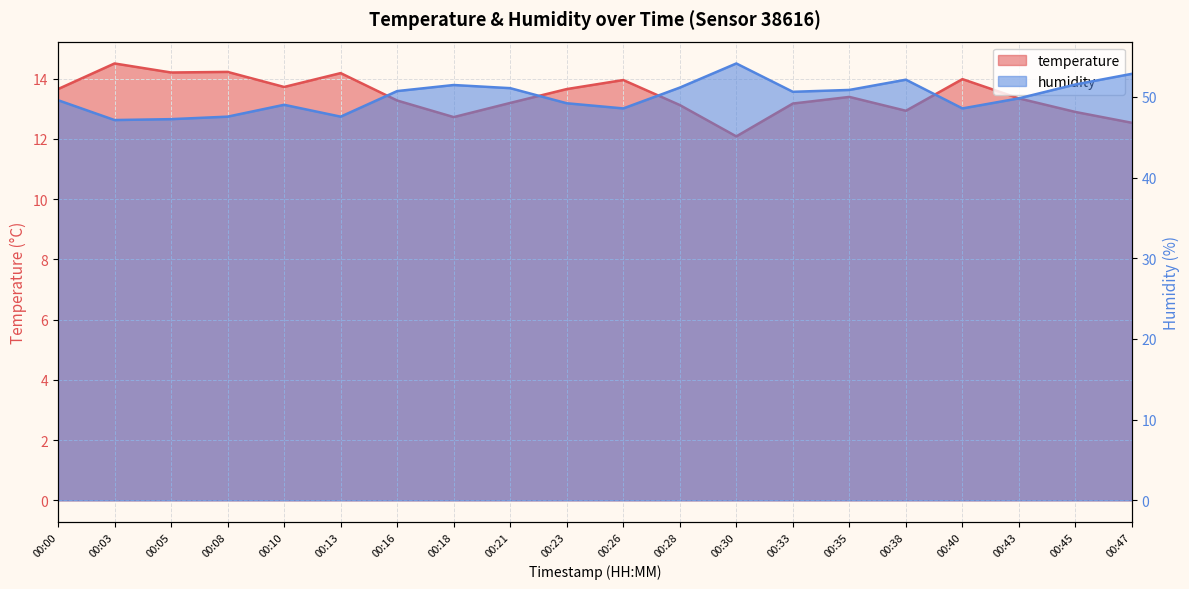

At how many categories does at least one series exceed 48?

16